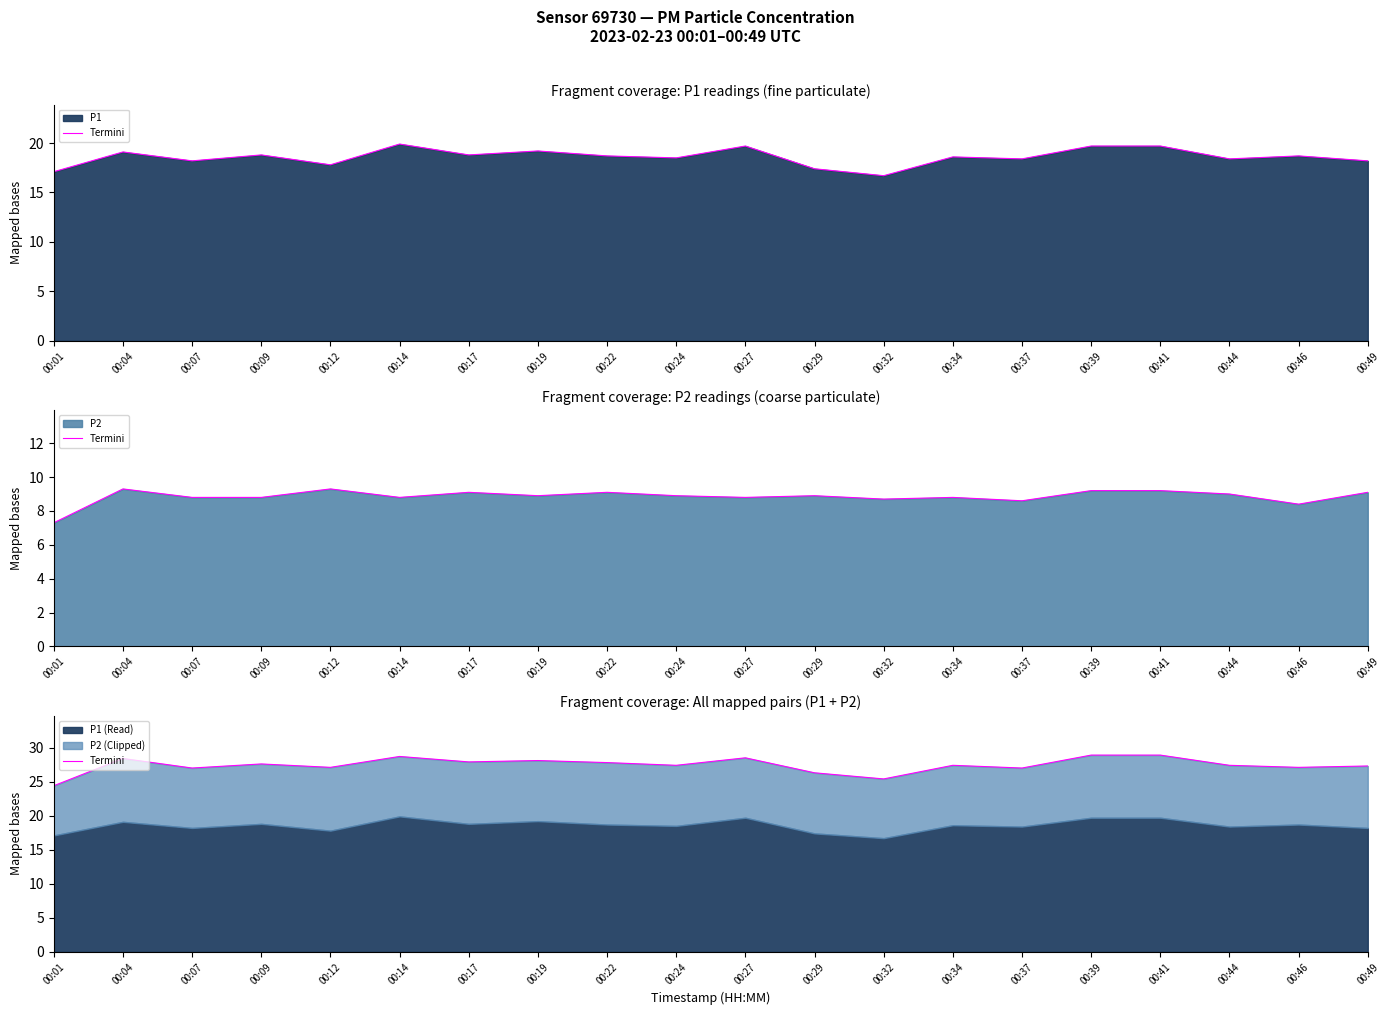

What is the average value?

27.4